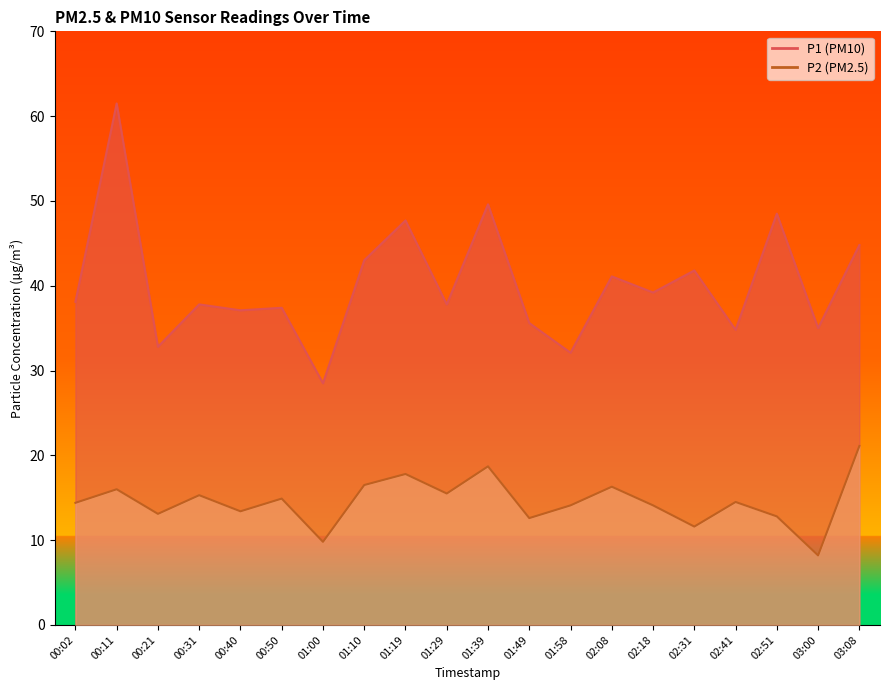

What is the sum of the P1 line values at 00:40 and 01:00?

65.6